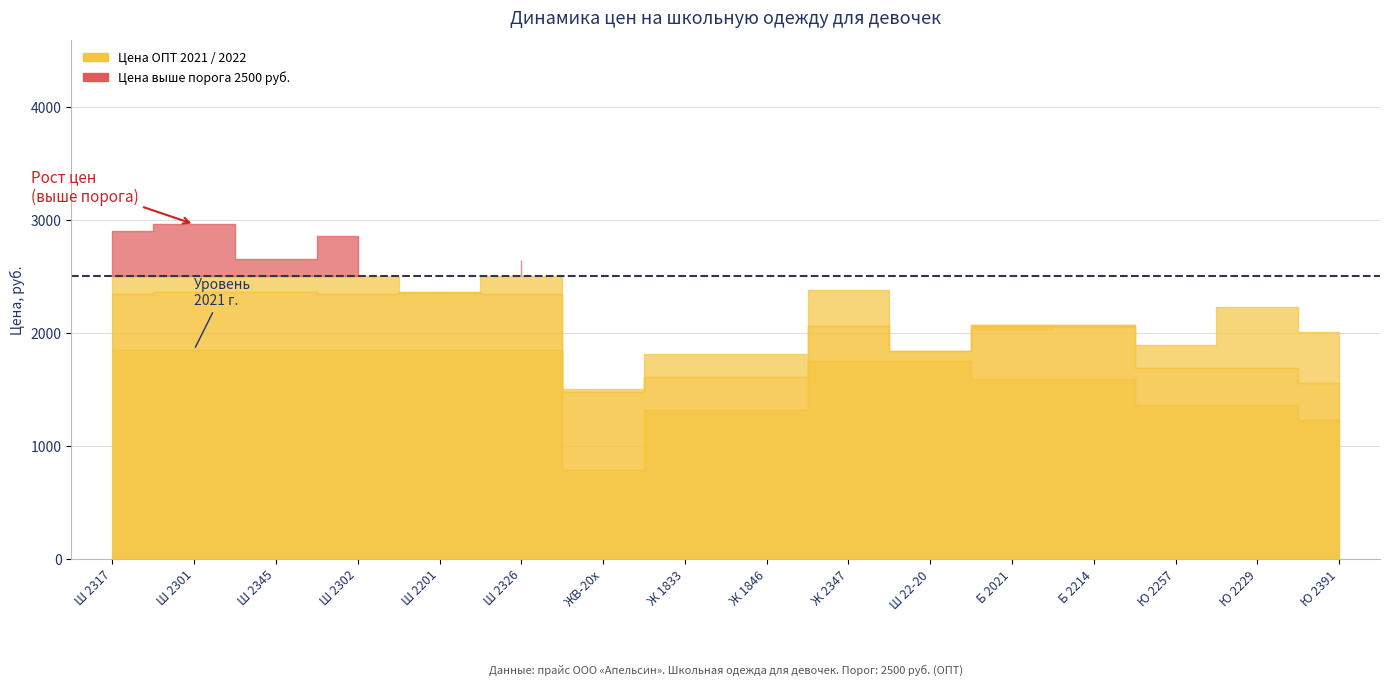

At which category does Цена ОПТ reach its first local valley?

Ш 2345